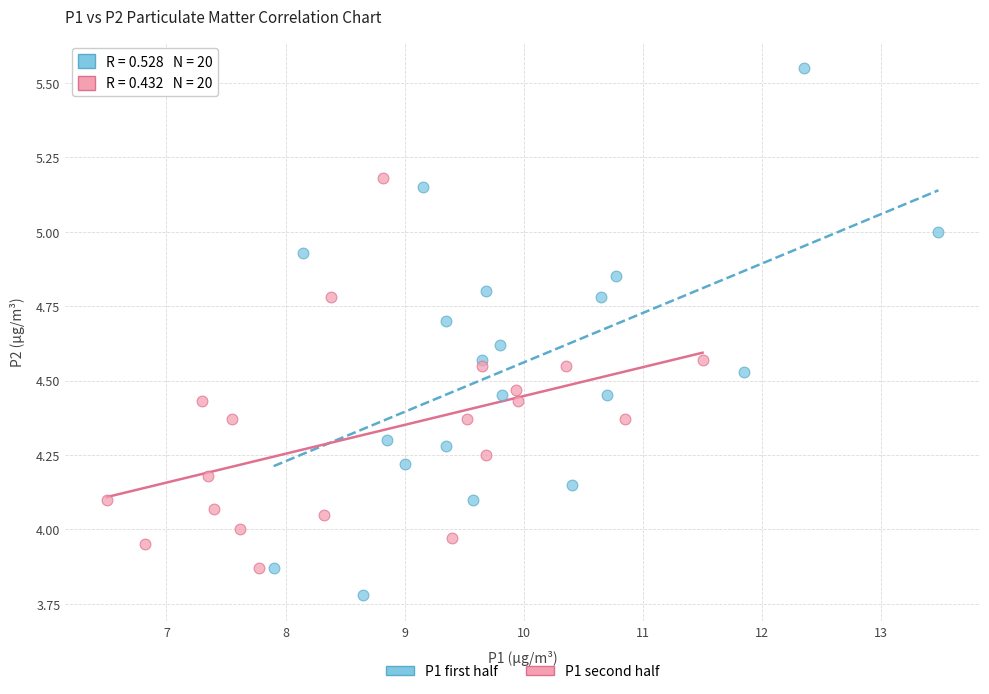

Which series reaches the minimum Y coordinate?

P1 first half